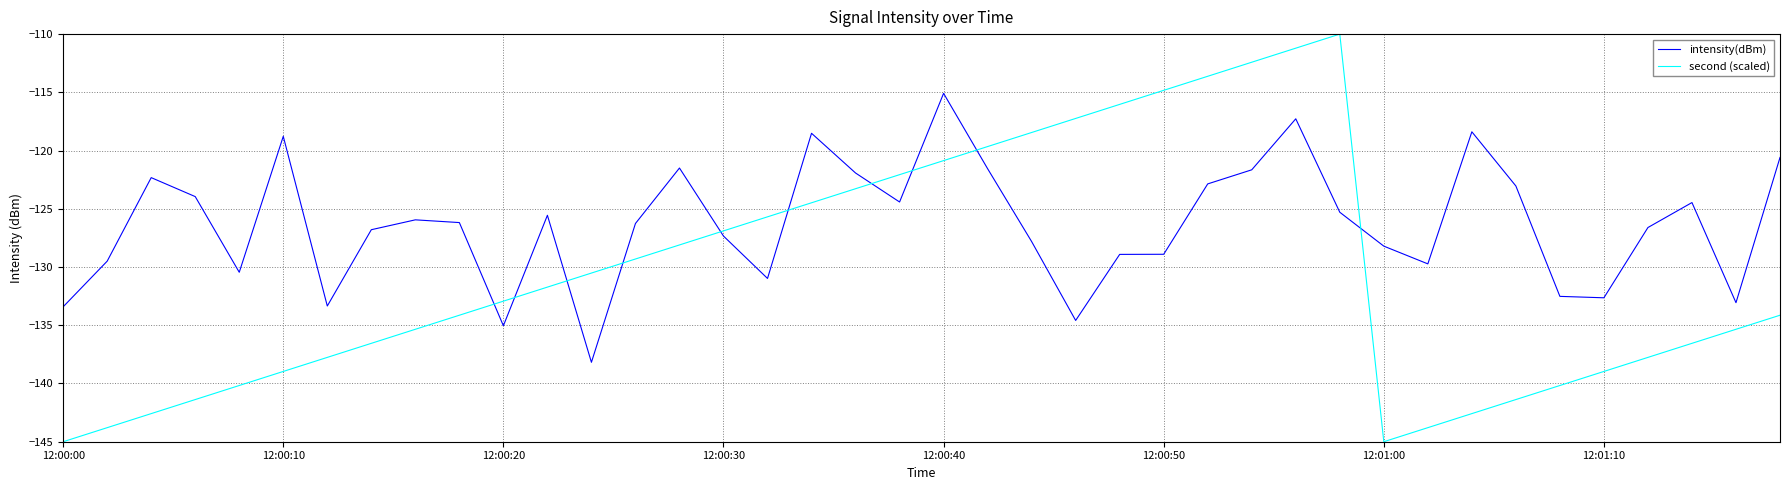

Which series has the largest total across all categories?

intensity(dBm)